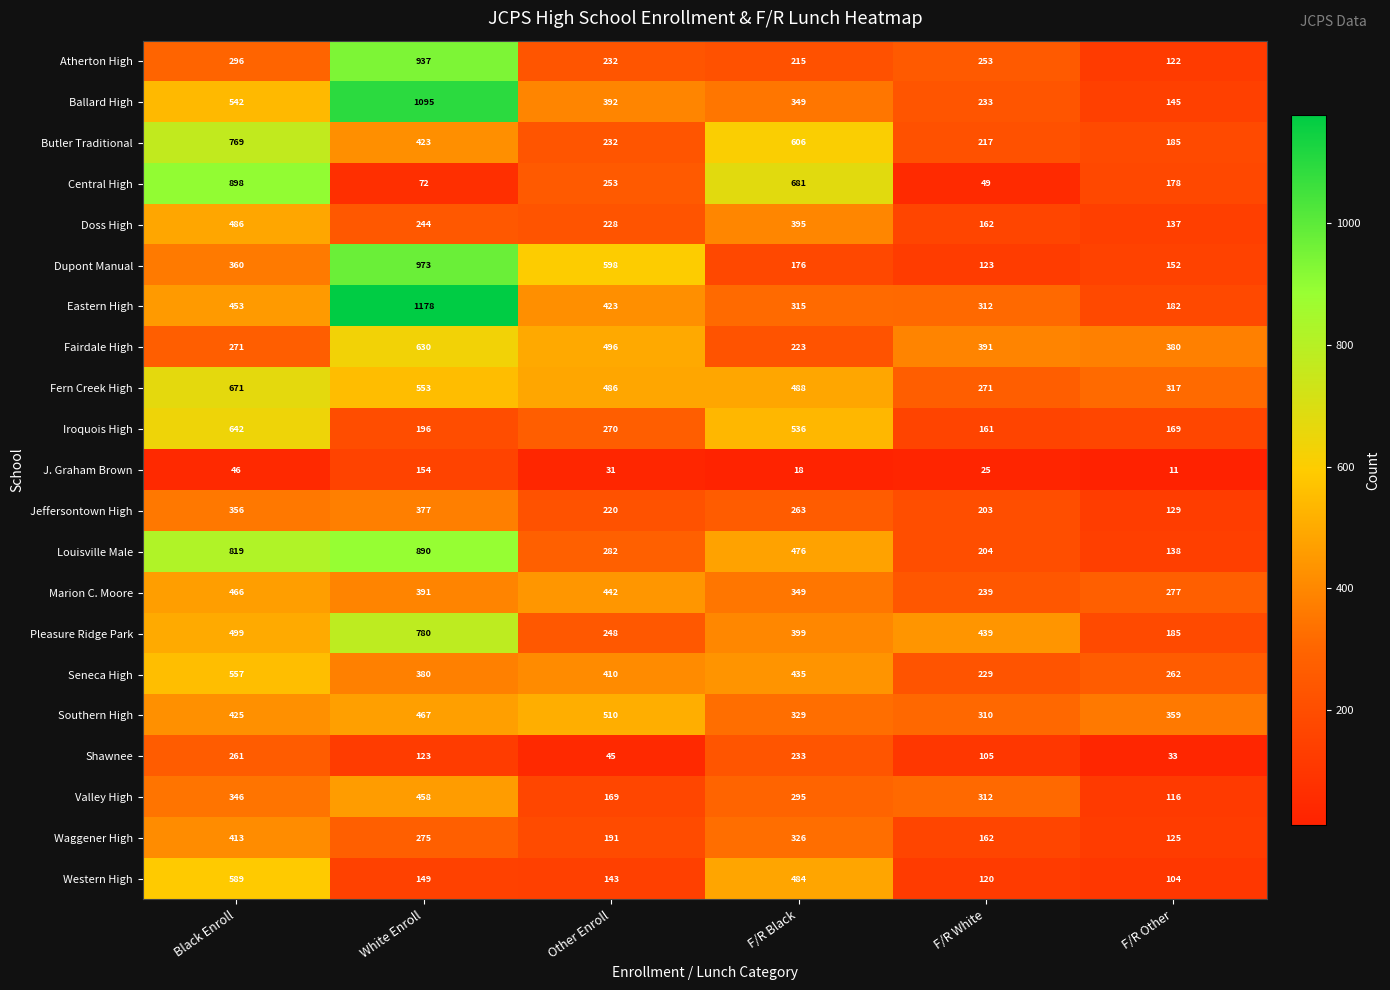

Rank the series by their maximum value, from lowest to highest.

J. Graham Brown, Shawnee, Jeffersontown High, Waggener High, Valley High, Marion C. Moore, Doss High, Southern High, Seneca High, Western High, Fairdale High, Iroquois High, Fern Creek High, Butler Traditional, Pleasure Ridge Park, Louisville Male, Central High, Atherton High, Dupont Manual, Ballard High, Eastern High